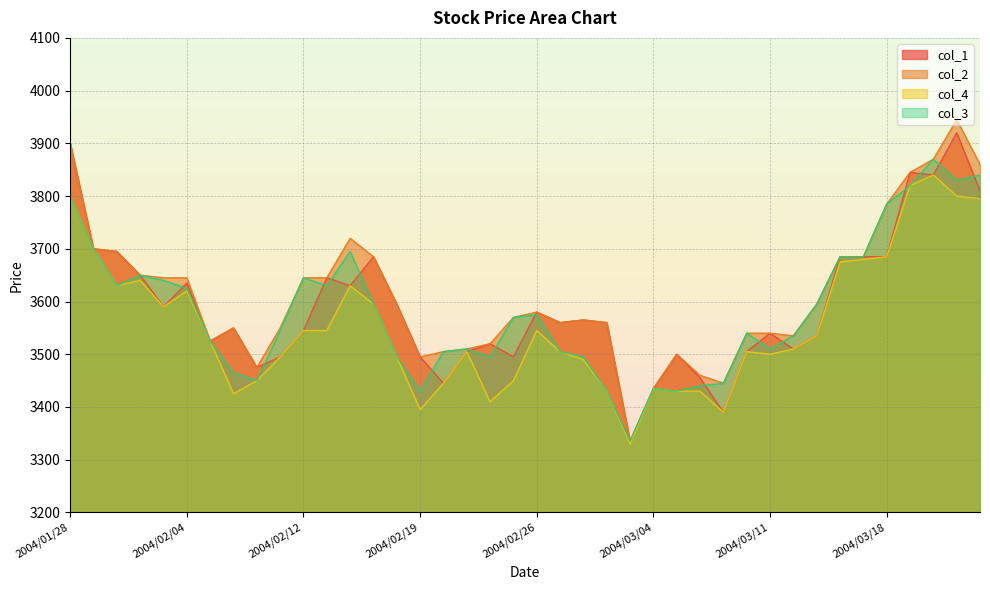

At which label does col_2 reach its peak?

2004/03/23